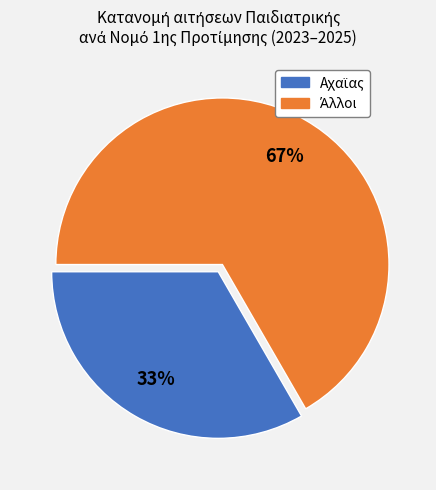

How many slices are in this pie chart?

2